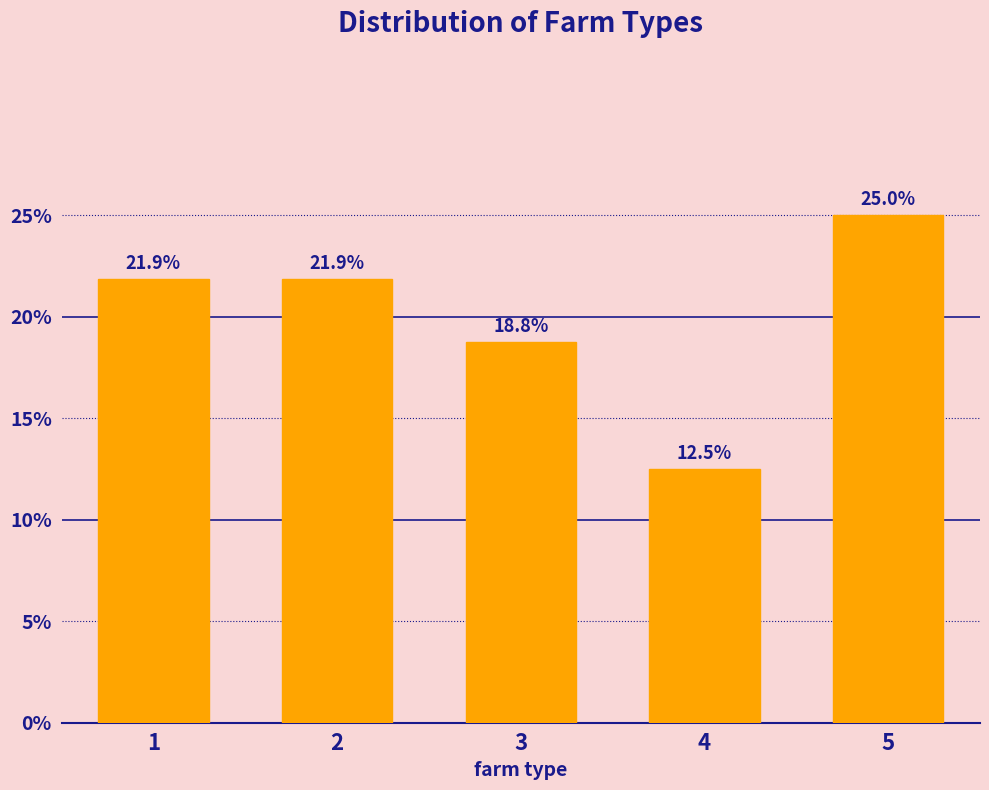

Reading left to right, extract all data points from this chart.

1=21.9	2=21.9	3=18.8	4=12.5	5=25.0